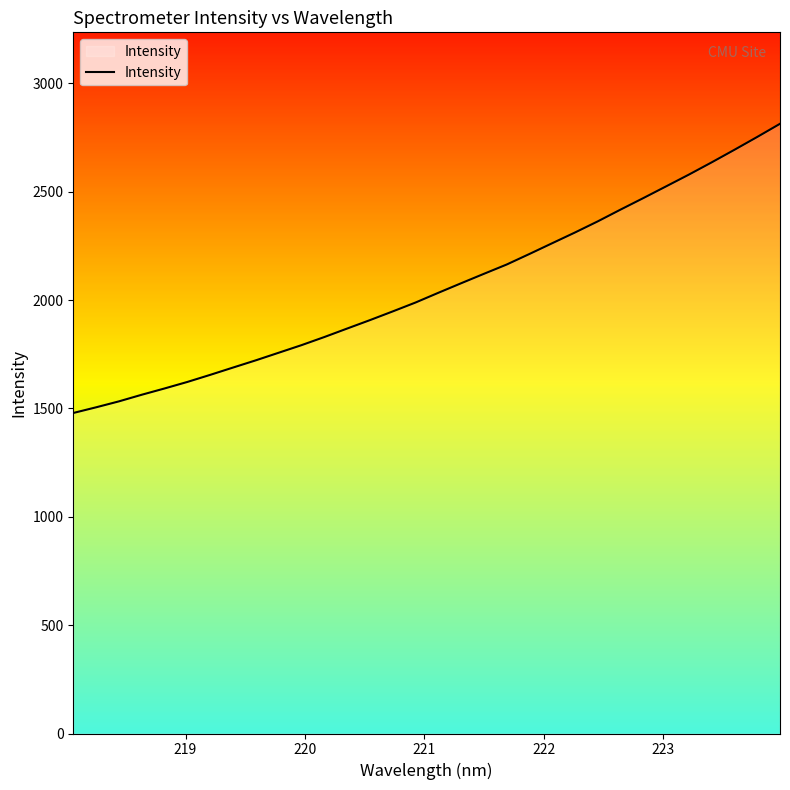

What is the smallest value displayed?

1479.0